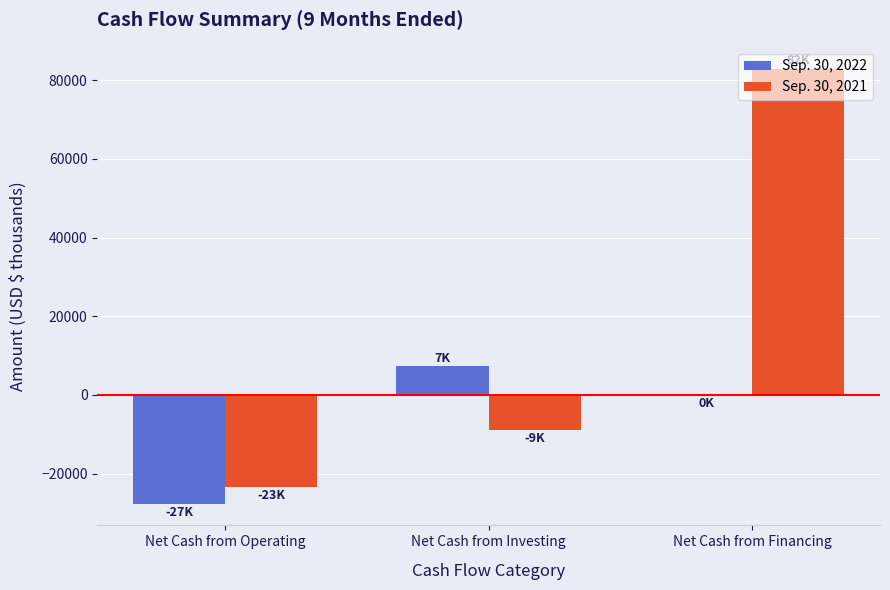

What is the spread (max minus min) of values at Net Cash from Financing?

83012